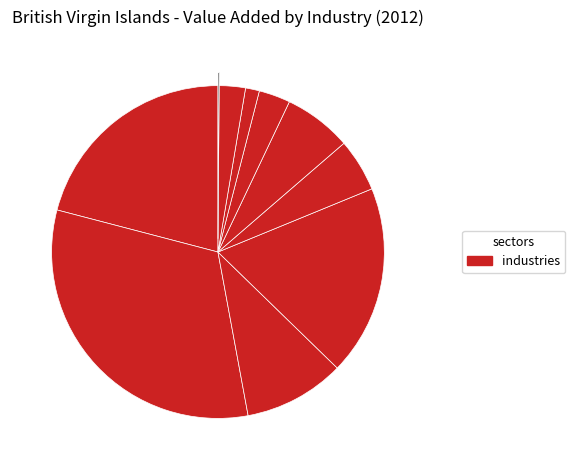

How many segments does this pie chart have?

10